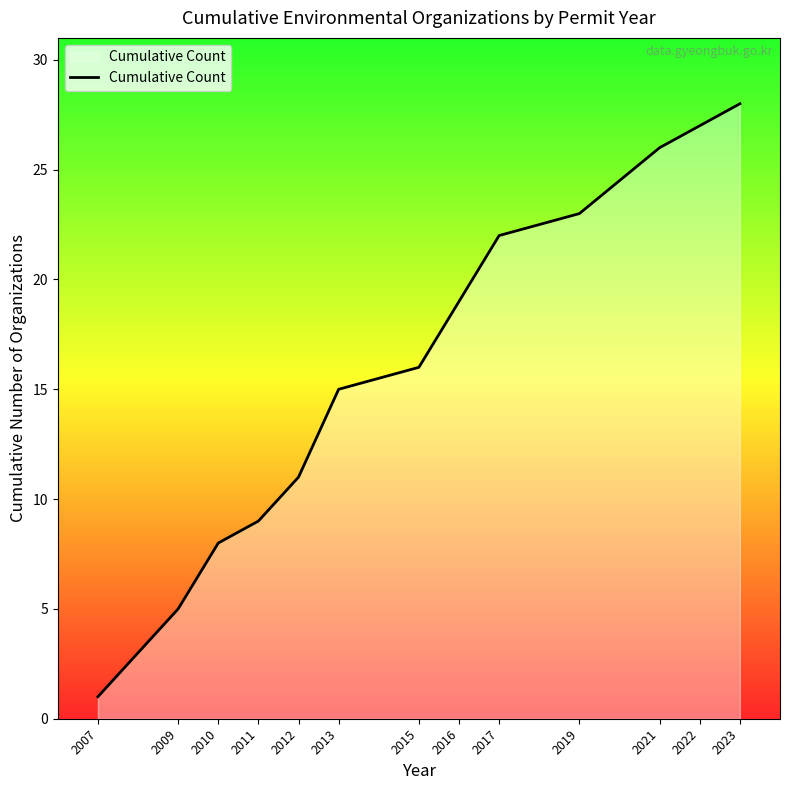

Reading right to left, extract all data points from this chart.

2023=28	2022=27	2021=26	2019=23	2017=22	2016=19	2015=16	2013=15	2012=11	2011=9	2010=8	2009=5	2007=1